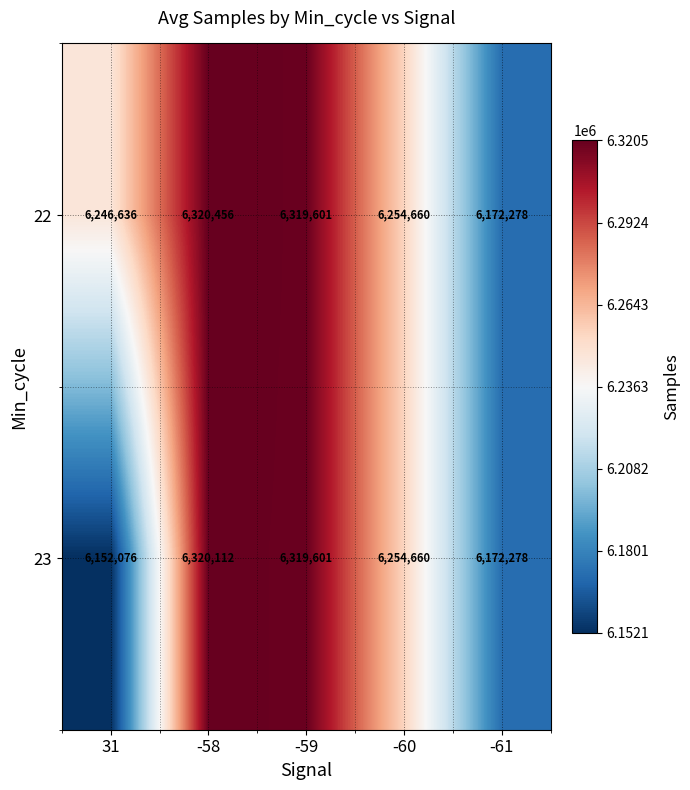

How many categories are shown in the chart?

5